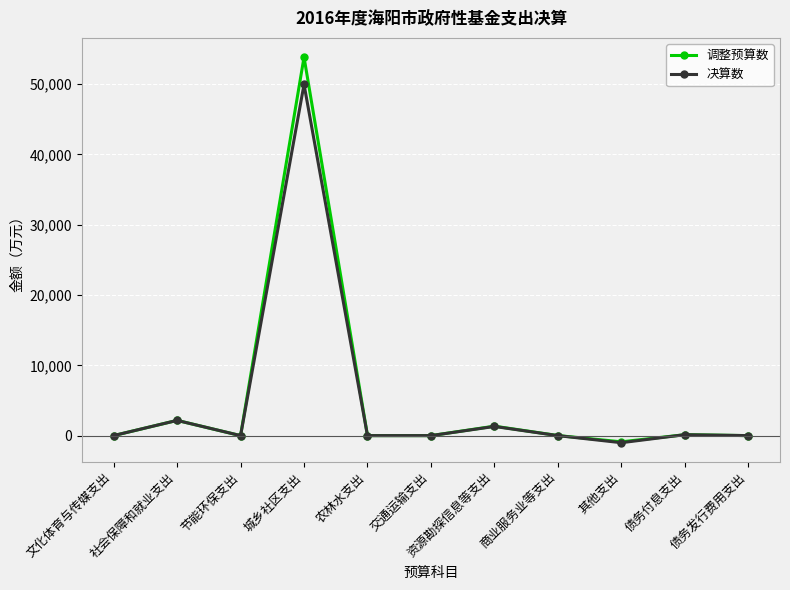

How many values in the 决算数 series are below 0?

1